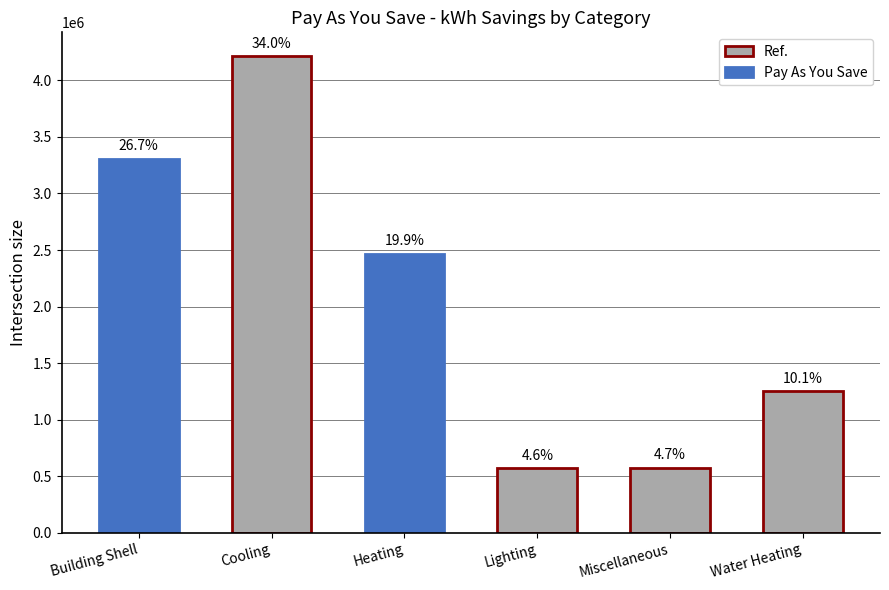

Is it true that the value at Lighting is 569529.6?

True